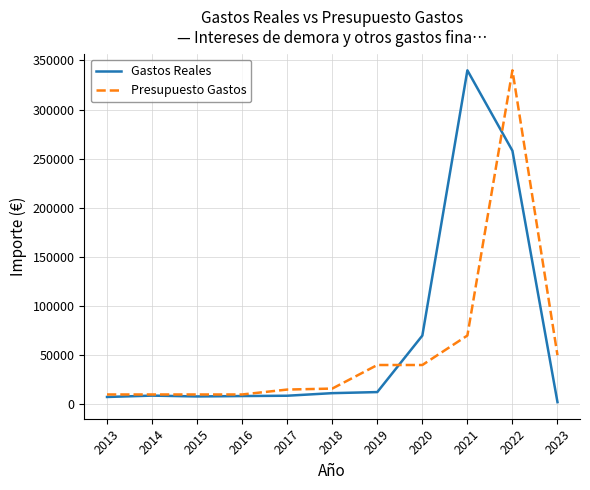

At which category is the sum across all series the highest?

2022